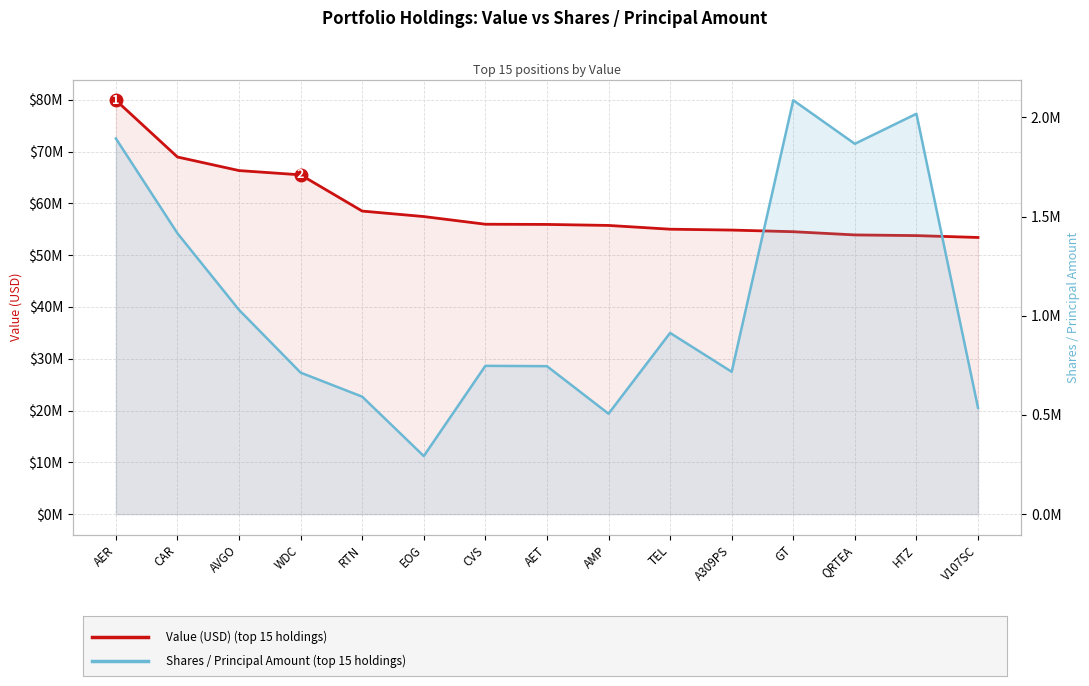

What is the label of the 8th point from the right?

AET